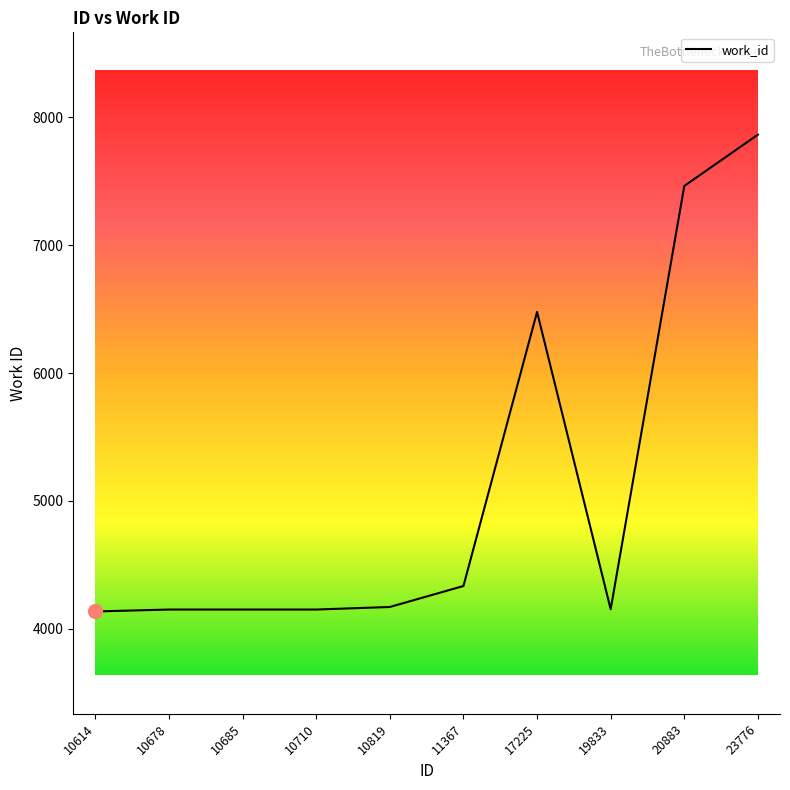

What is the ratio of the value at 17225 to the value at 10685?

1.6